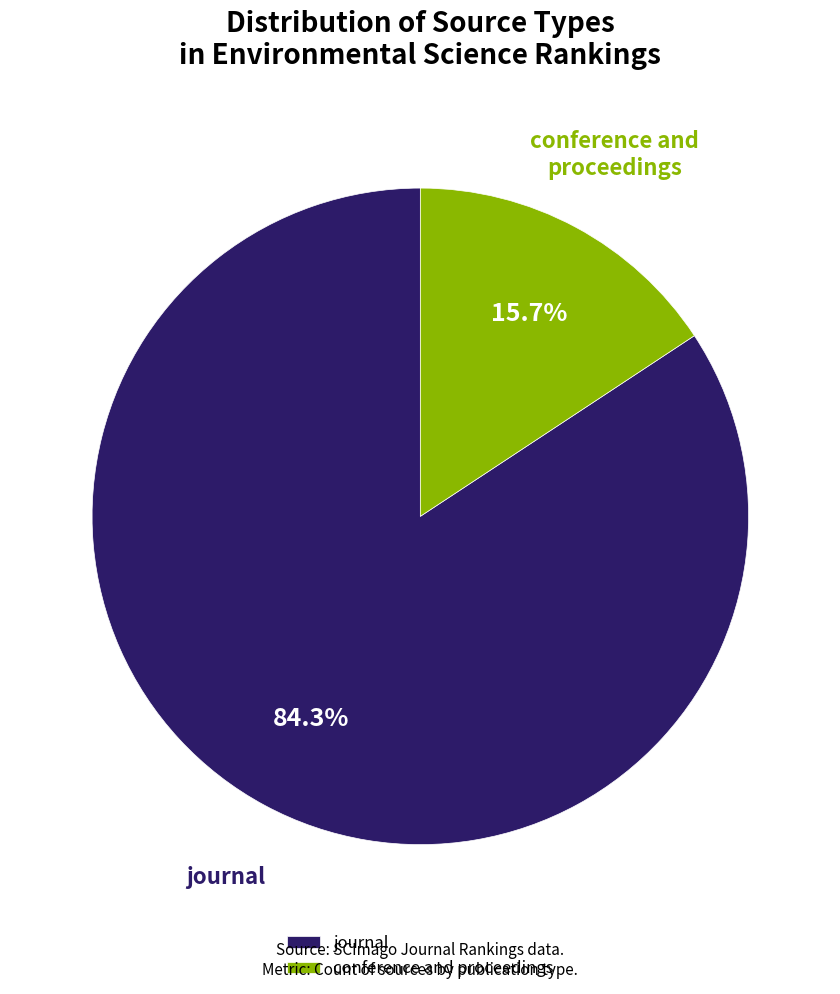

To the nearest percent, what is the combined percentage of conference and proceedings and journal?

100%